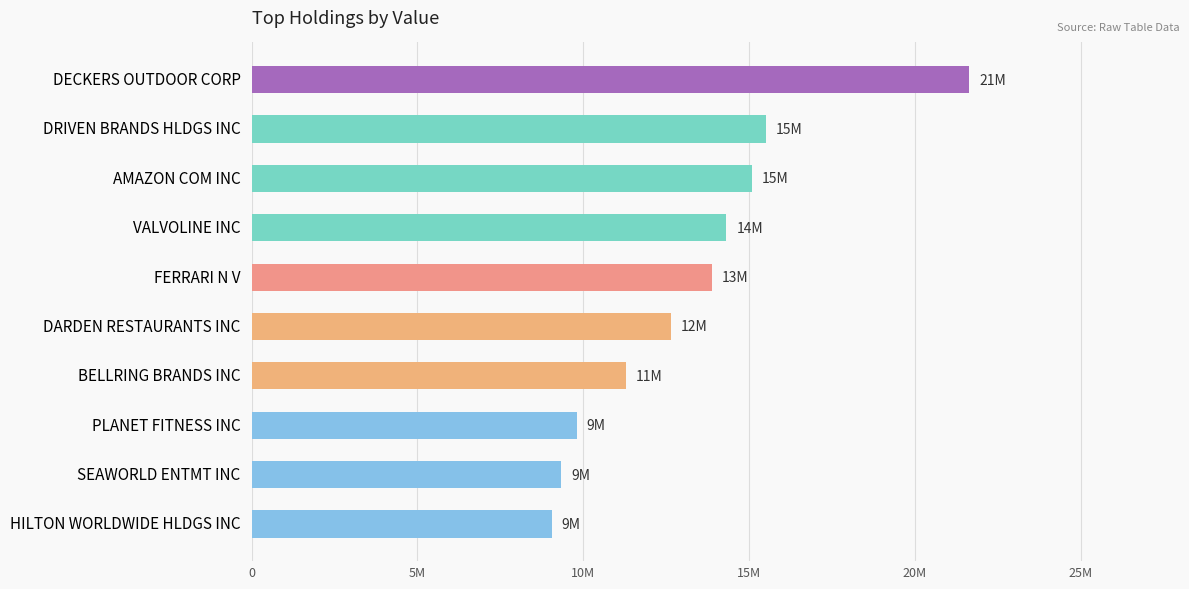

Does the chart contain any negative values?

No